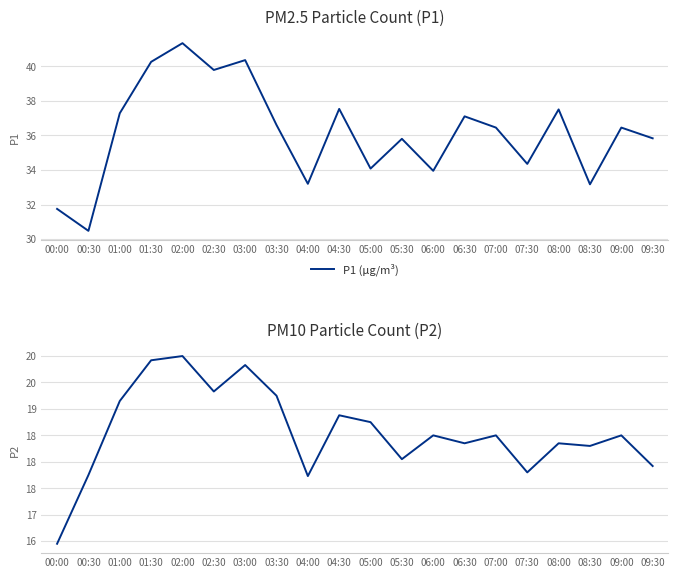

Rank the series by their average value, from lowest to highest.

P2 (µg/m³), P1 (µg/m³)